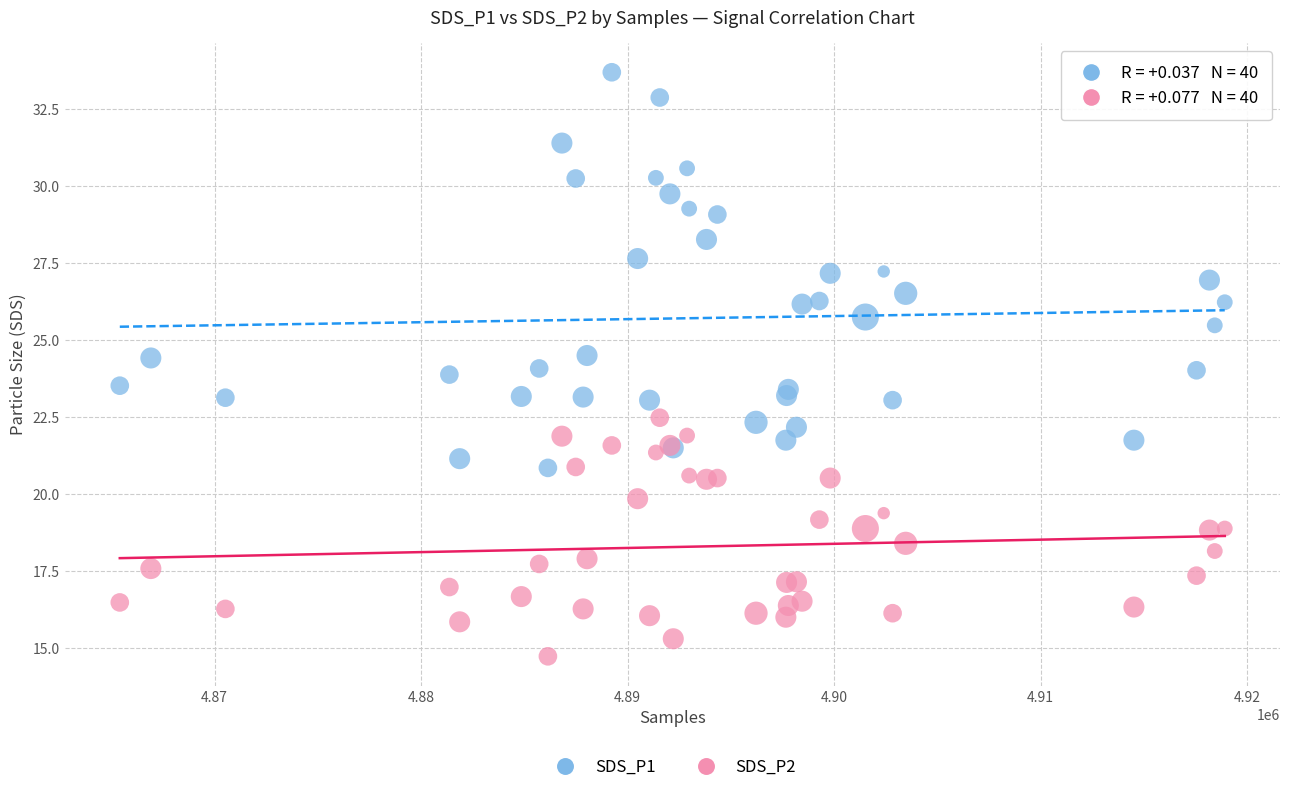

What are all the series names shown in the legend?

SDS_P1, SDS_P2